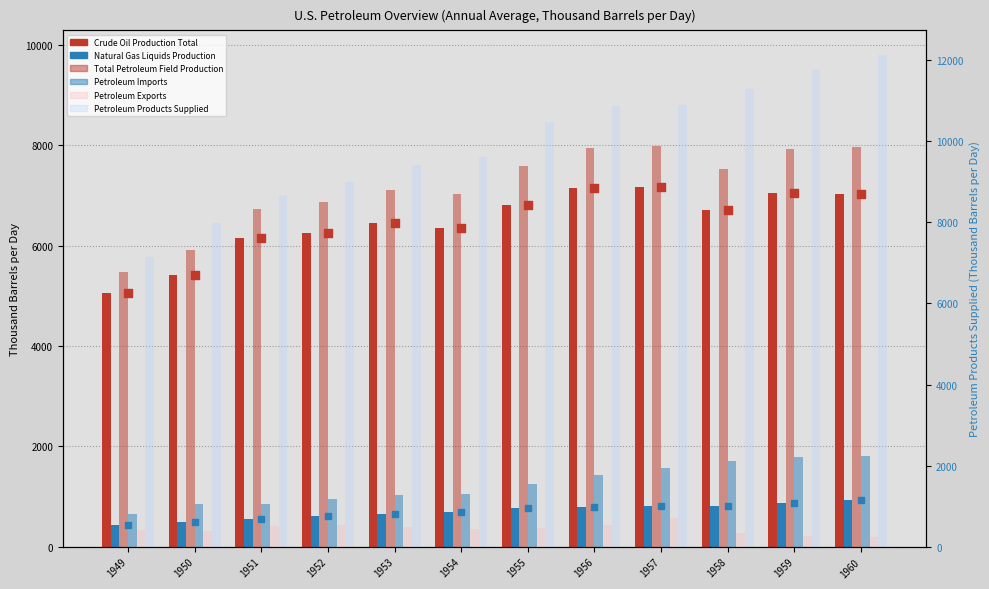

Which series has the widest spread of Y values?

Petroleum Products Supplied